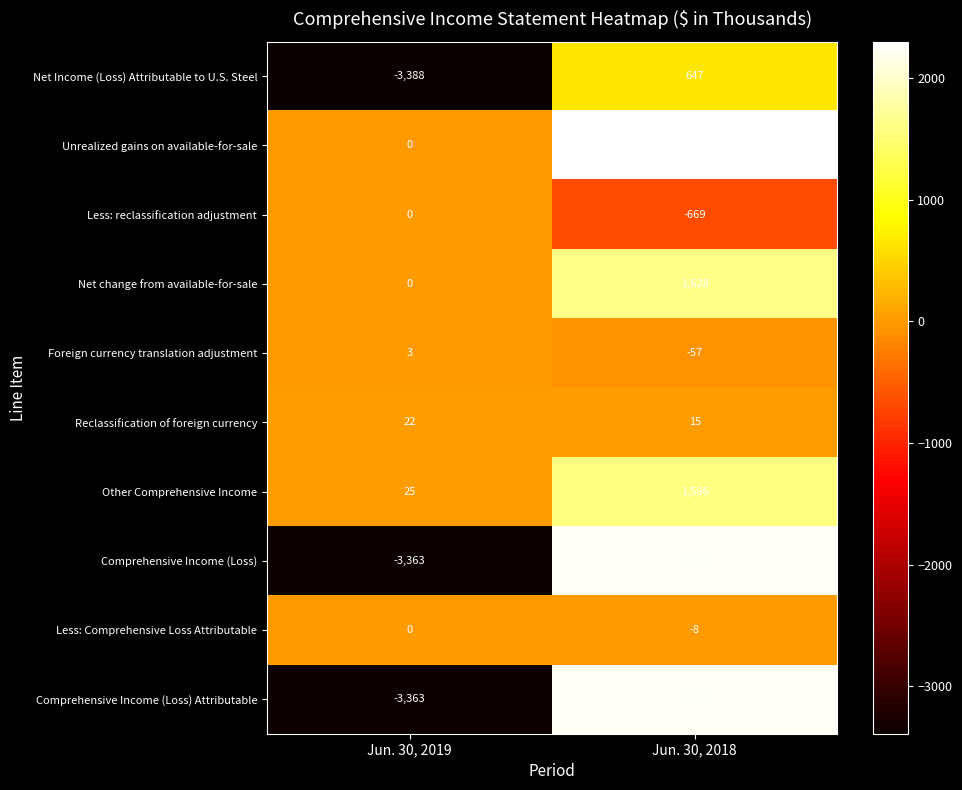

How many series are shown in this chart?

10